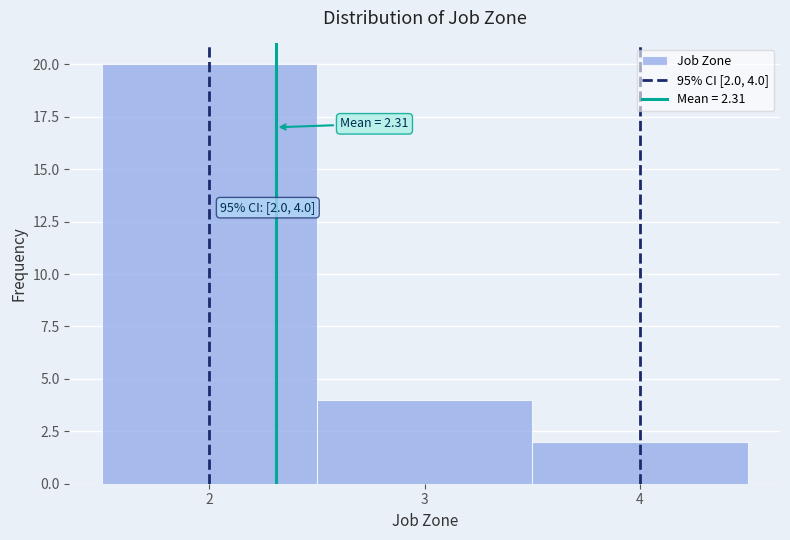

Over which range of the x-axis is the bar tallest?

1.5 to 2.5